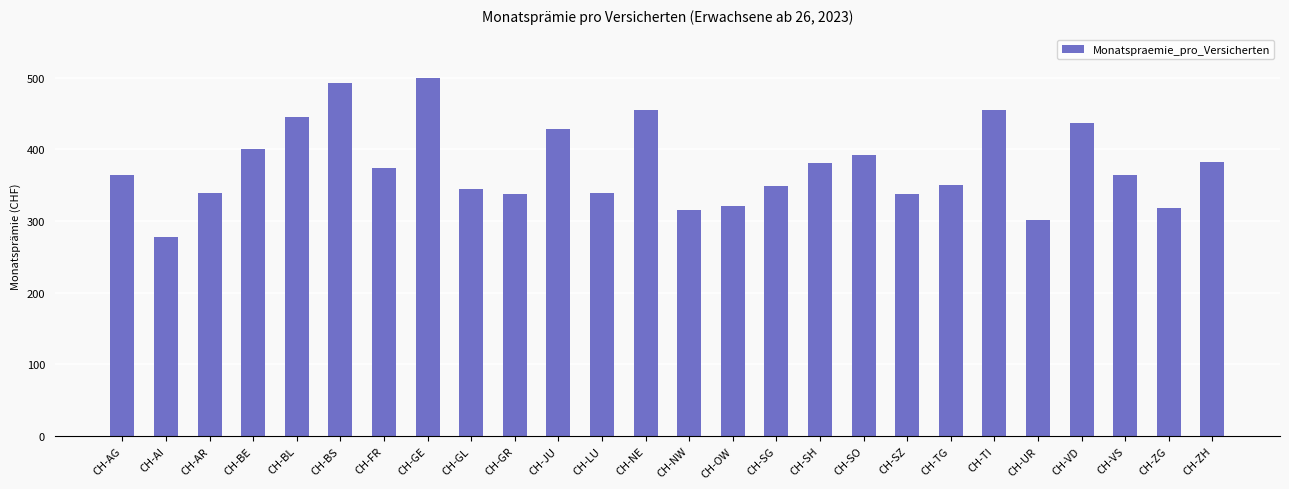

What is the label of the 18th bar from the right?

CH-GL